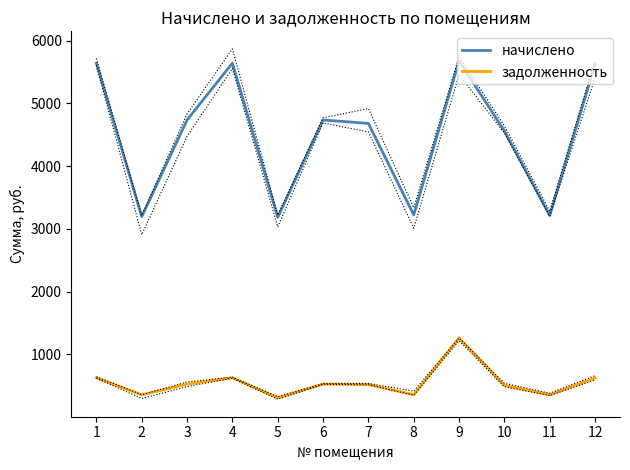

The value of начислено at 2 is 3195.0. True or false?

True